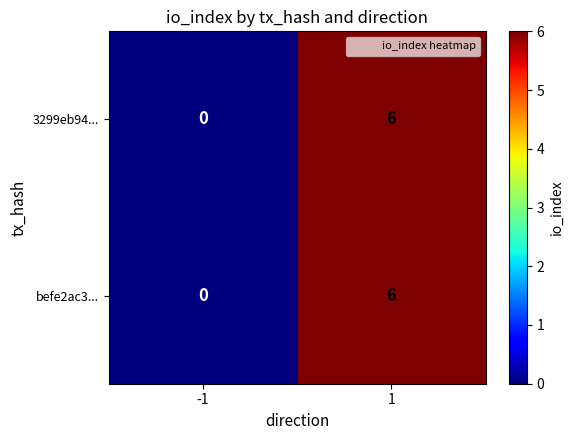

What is the difference between the 3299eb94... values at 1 and -1?

6